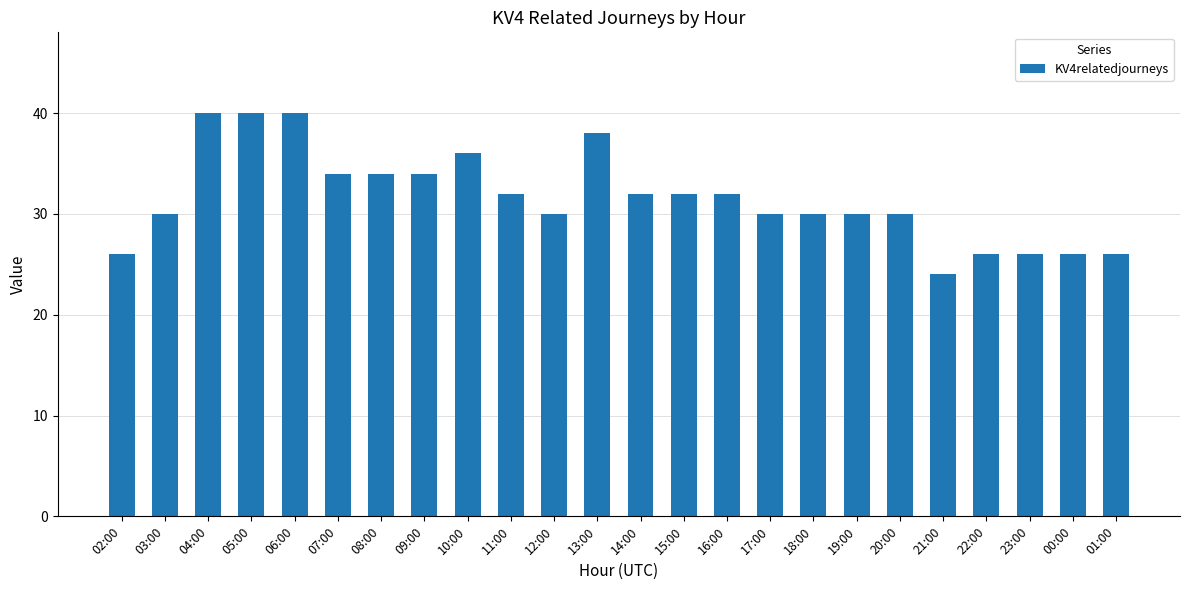

At which label does the data first exceed 32?

04:00